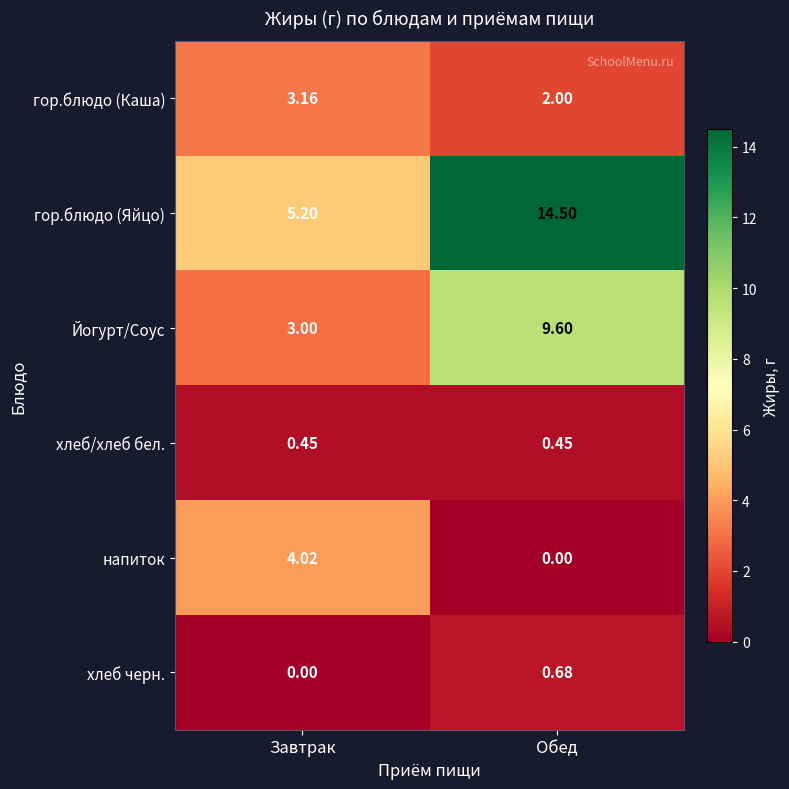

What is the total value across all series at Завтрак?

15.8